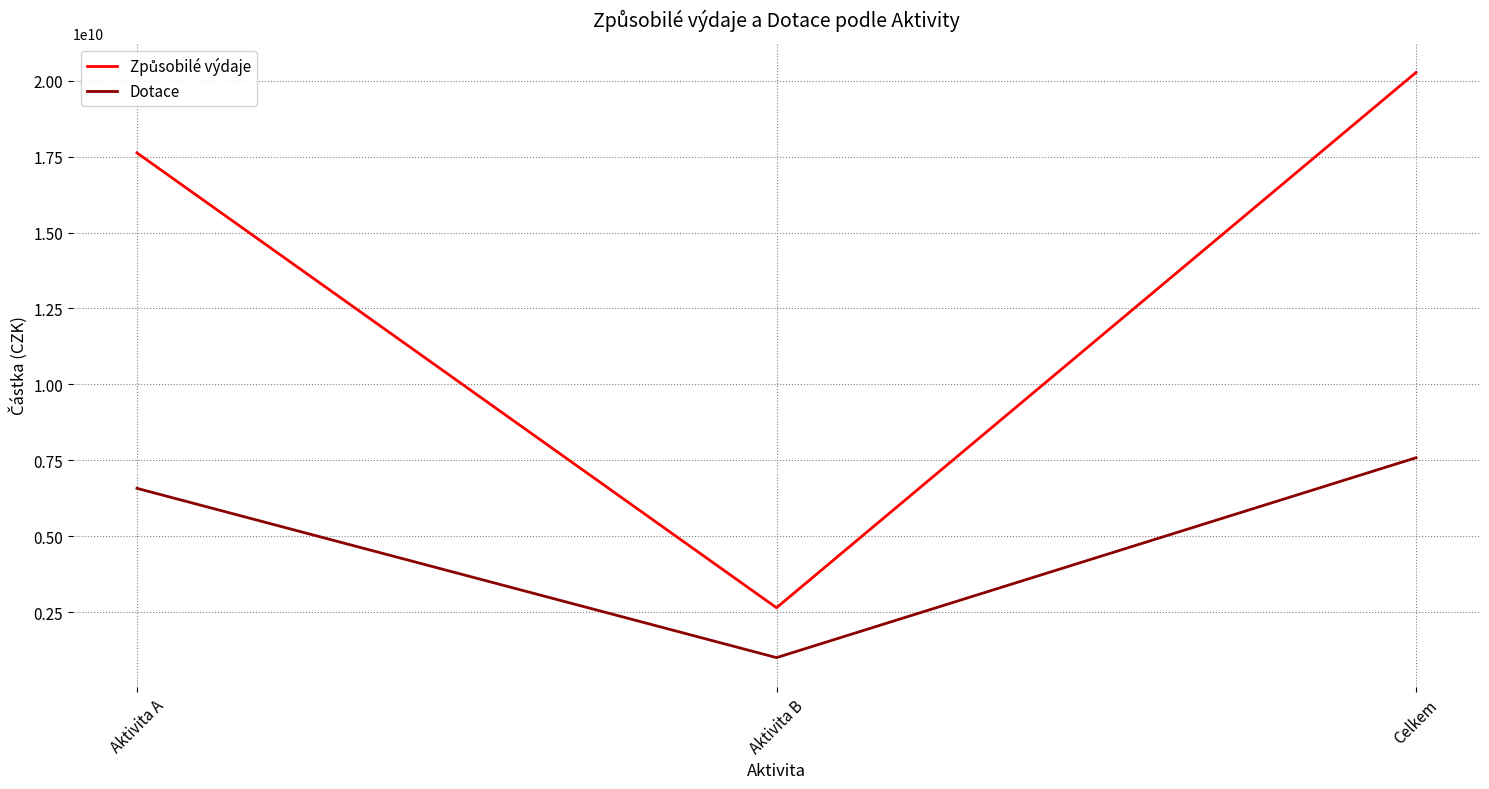

Is it true that Dotace equals 7586470057 at Celkem?

True